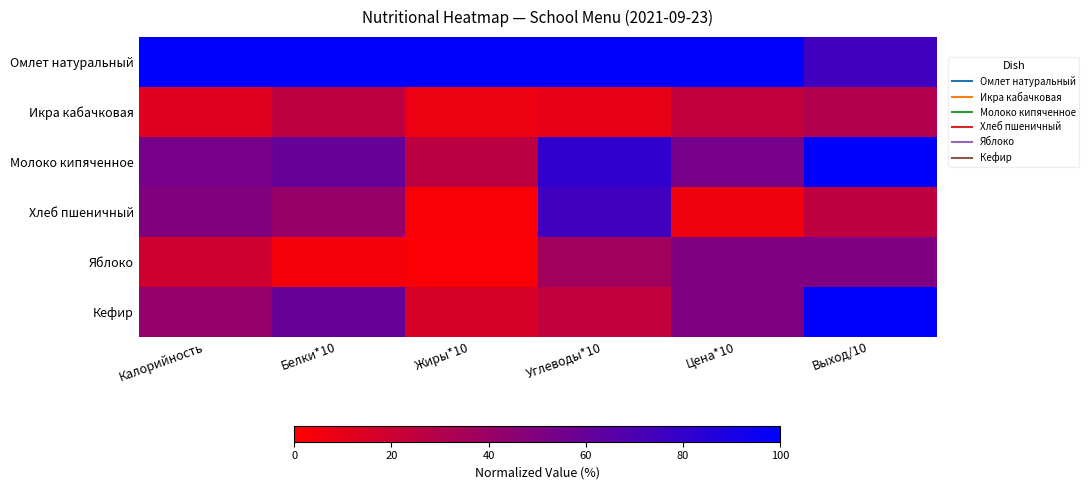

What is the total value across all series at Калорийность?

276.6